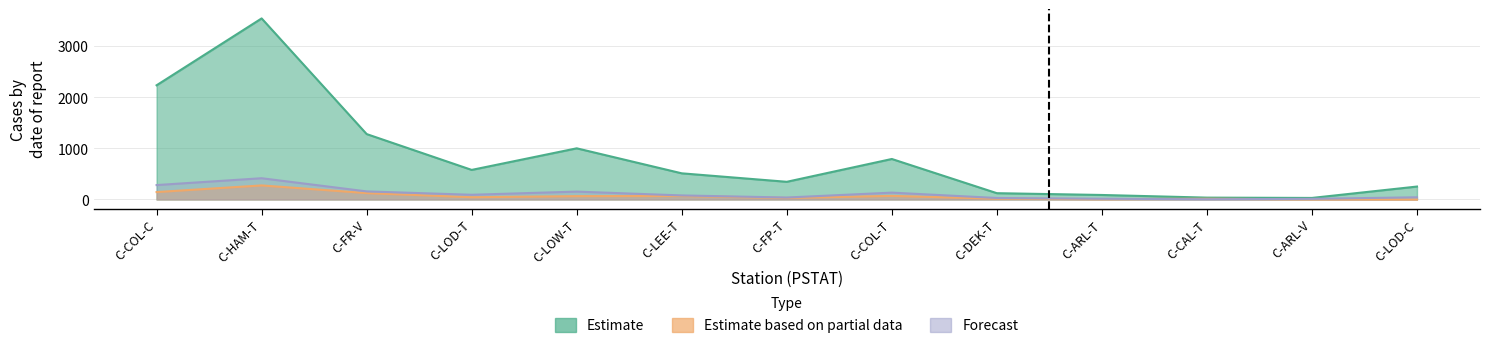

Which series changed the most between C-LEE-T and C-DEK-T?

Estimate